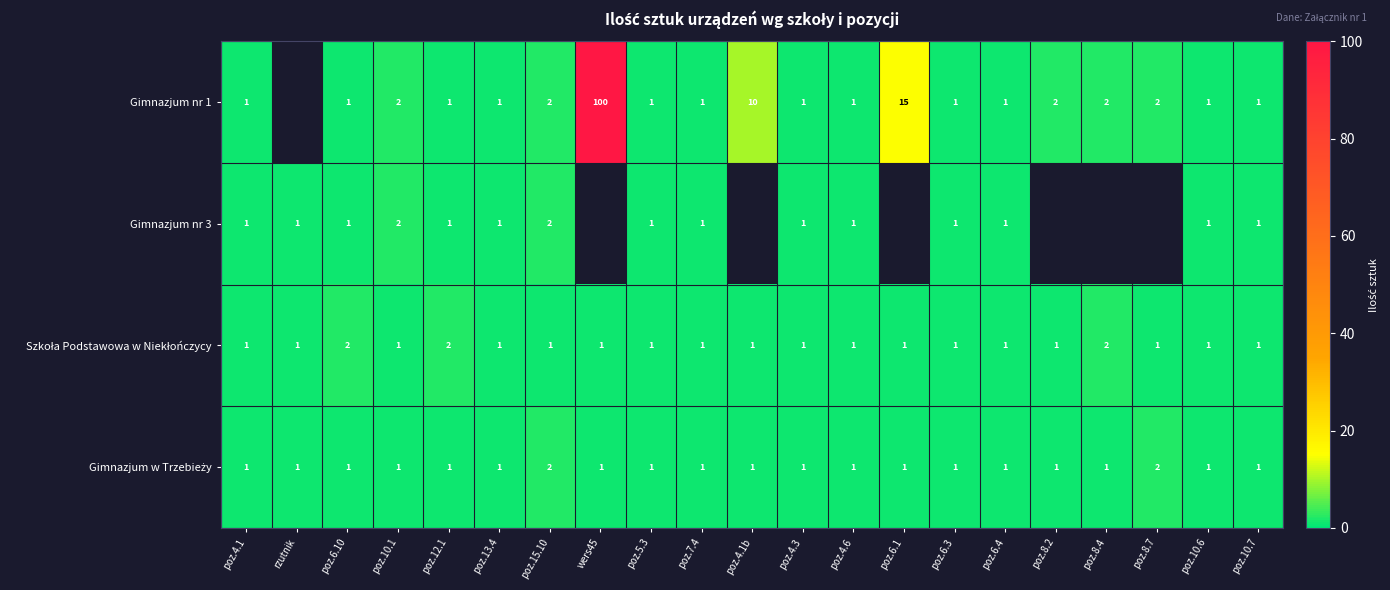

Which has a higher value, poz.4.1b or poz.12.1?

poz.4.1b